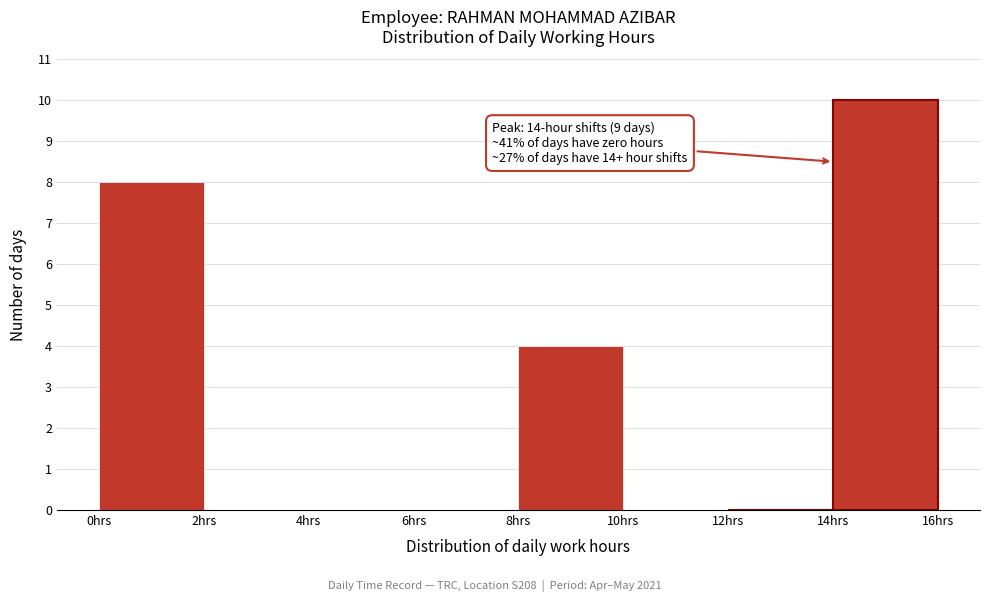

Which range on the x-axis has the tallest bar?

14 to 16